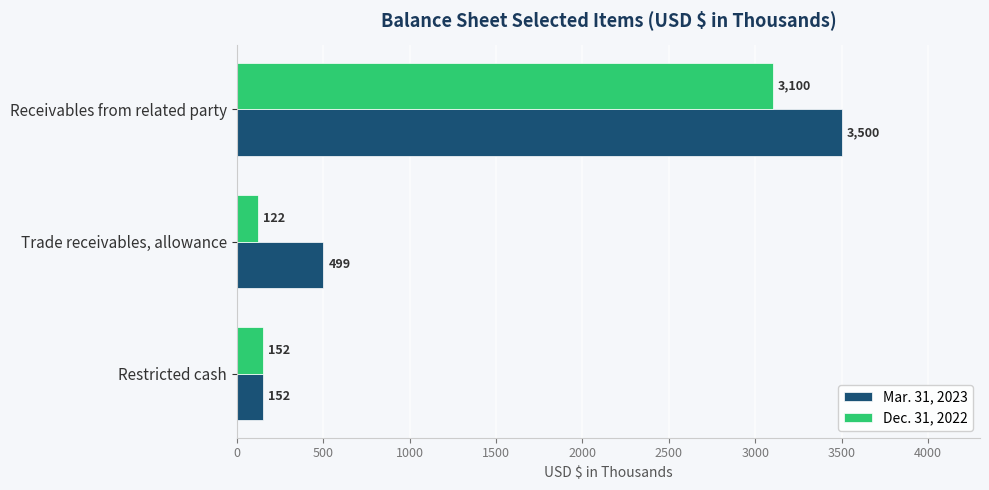

Which series has the widest spread of values?

Mar. 31, 2023